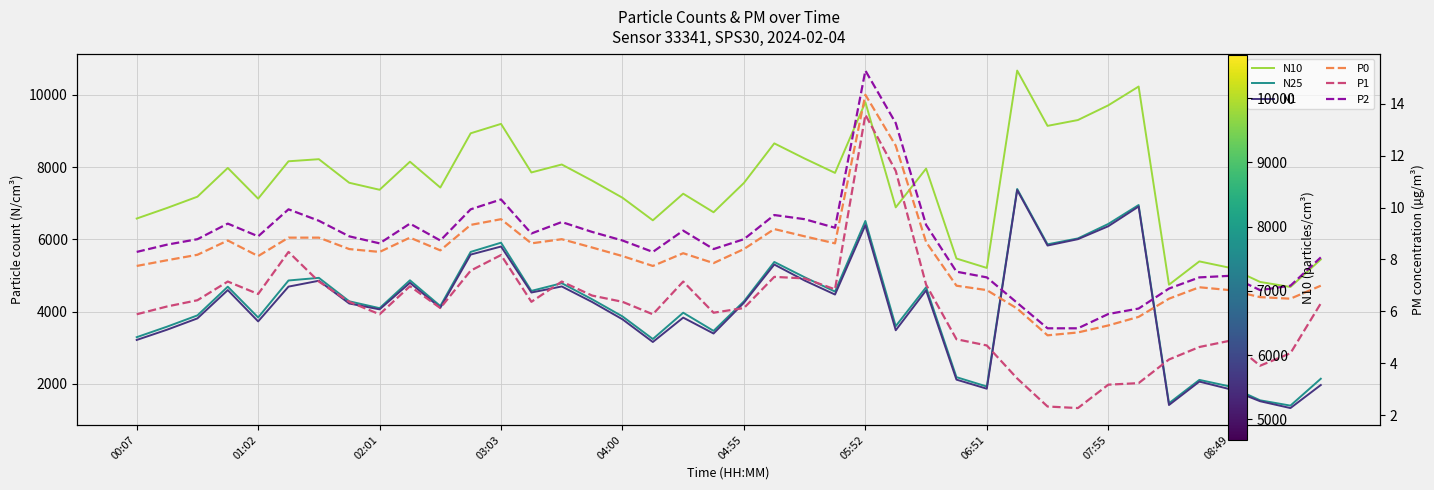

What position from the left is 35?

36